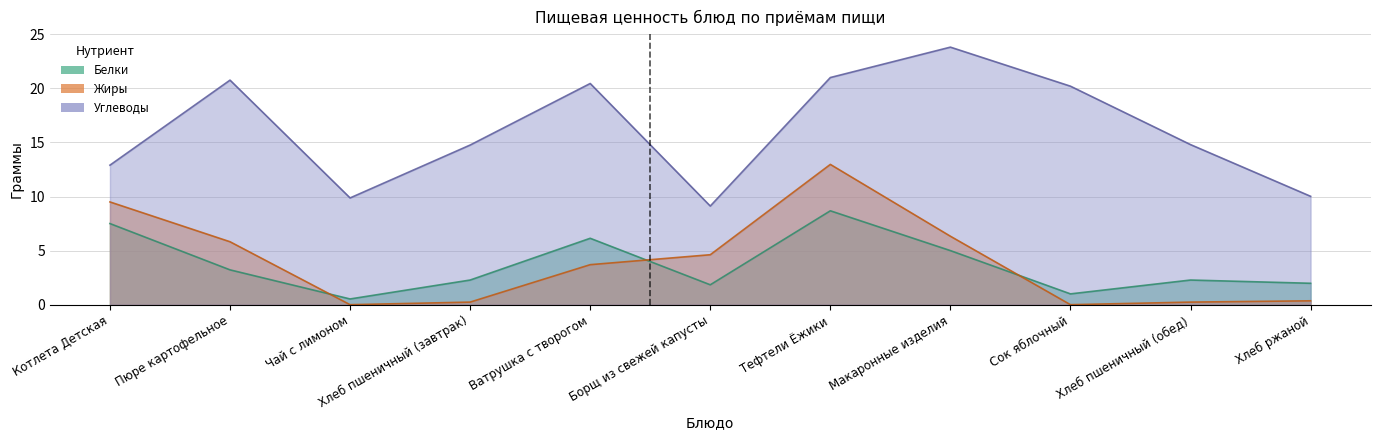

Which series has the largest total across all categories?

Углеводы